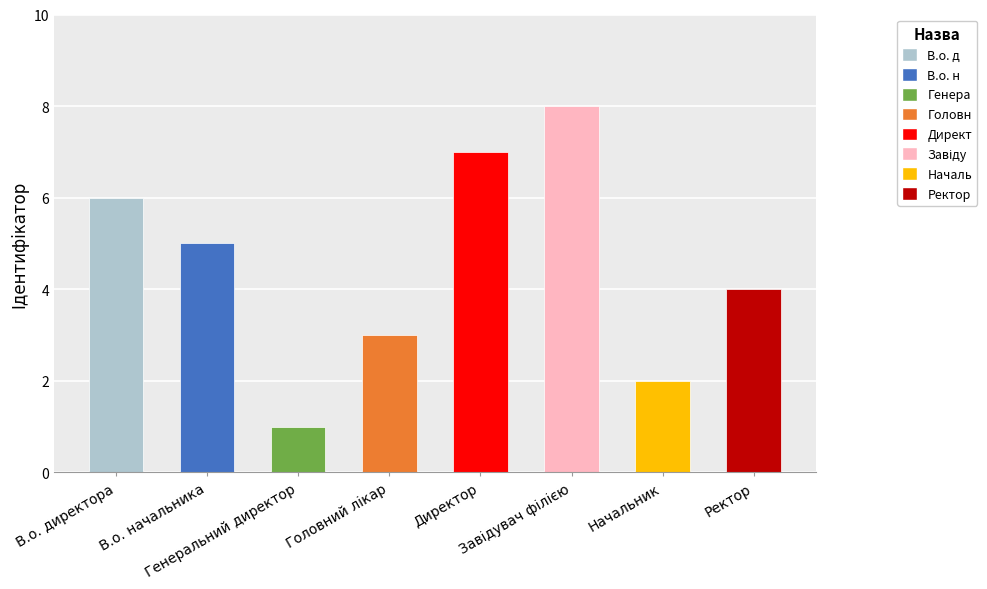

True or false: the data shows 2 at Генеральний директор.

False